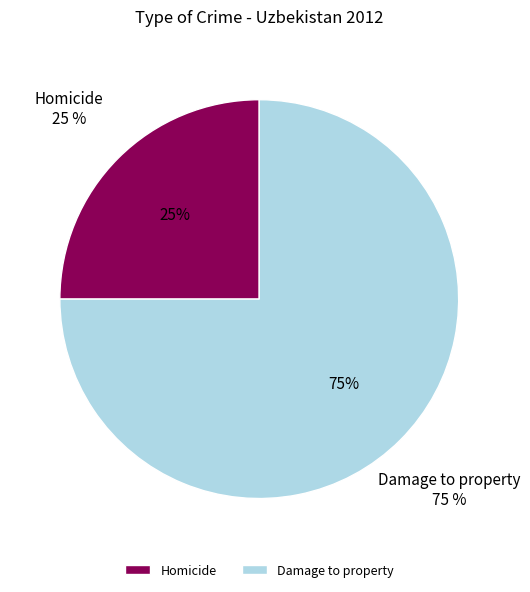

How many slices are in this pie chart?

2